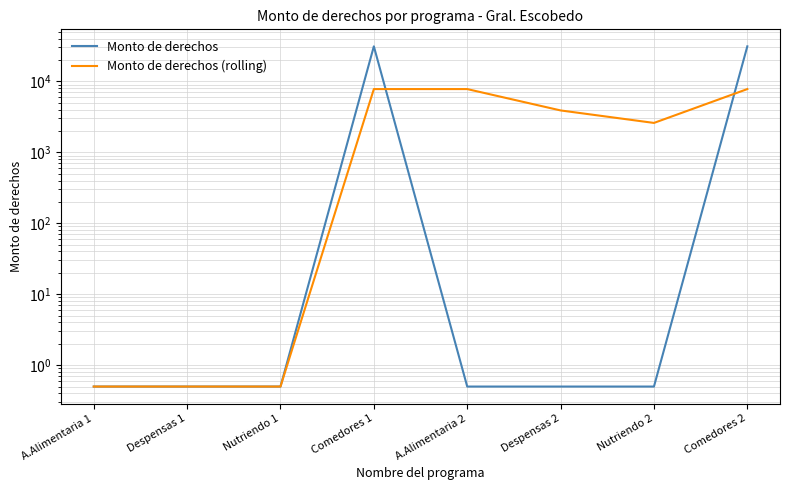

At how many categories does at least one series exceed 4487?

3